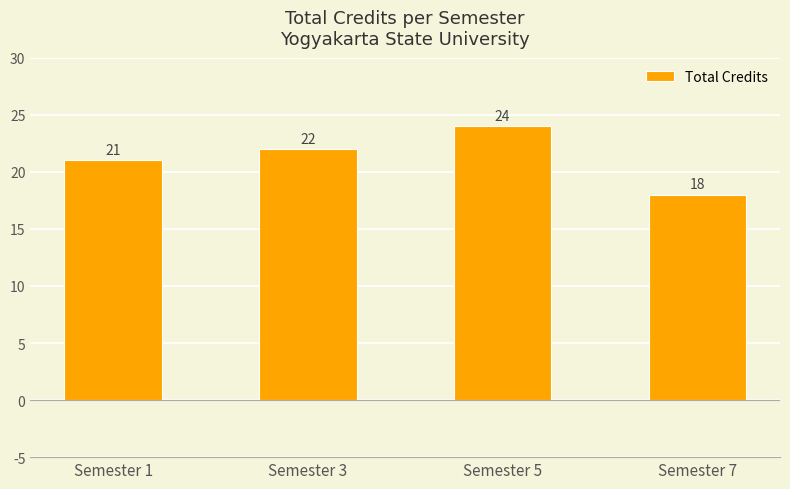

Reading right to left, list all the values displayed in this chart.

18	24	22	21